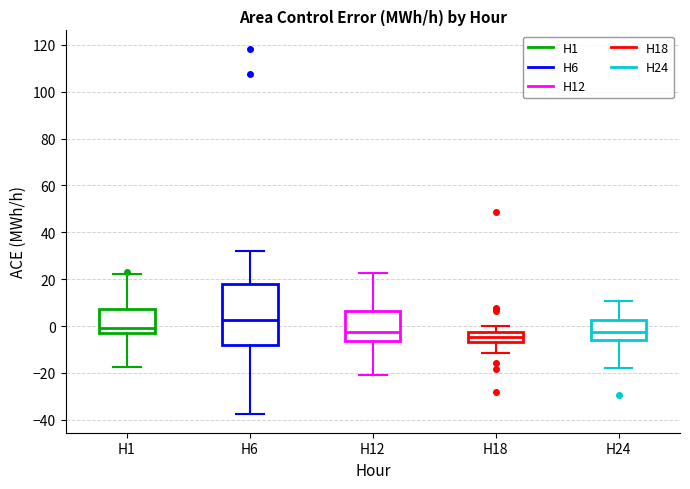

Reading left to right, read every box against the y-axis: the position of its median line, the range the box covers, and the ends of its whiskers. The values are not printed on the chart, so give them approximately, as read against the axis.

H1: median 0, box -4 to 8, whiskers -18 to 22
H6: median 2, box -8 to 18, whiskers -38 to 32
H12: median -2, box -6 to 6, whiskers -20 to 22
H18: median -4, box -6 to -2, whiskers -12 to 0
H24: median -2, box -6 to 2, whiskers -18 to 10